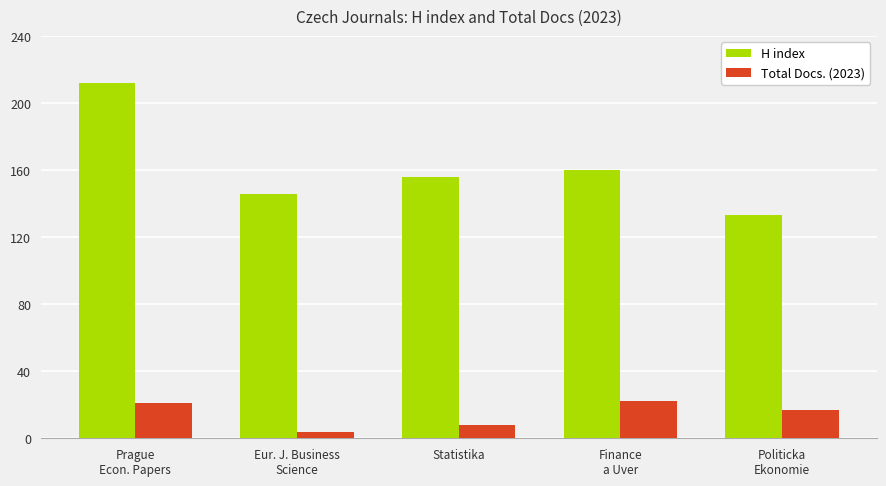

Rank the series at Finance
a Uver from lowest to highest value.

Total Docs. (2023), H index